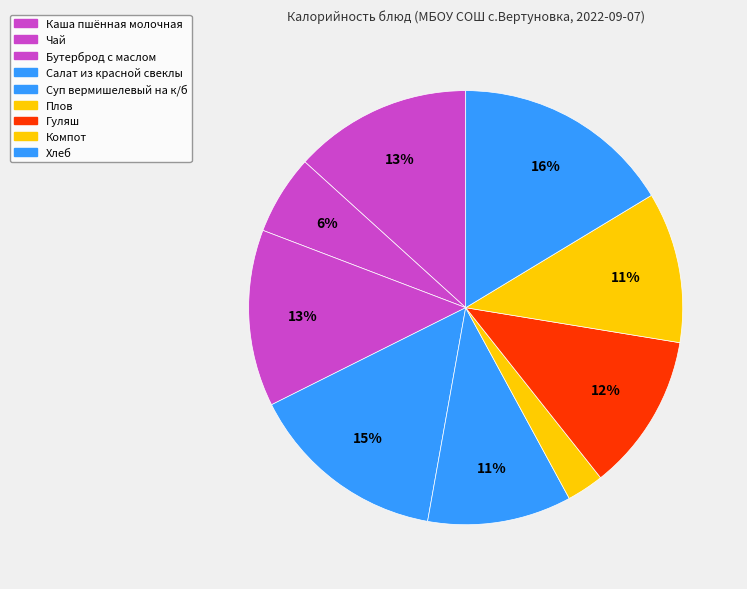

Rank the categories by value from lowest to highest.

Плов, Чай, Суп вермишелевый на к/б, Компот, Гуляш, Бутерброд с маслом, Каша пшённая молочная, Салат из красной свеклы, Хлеб